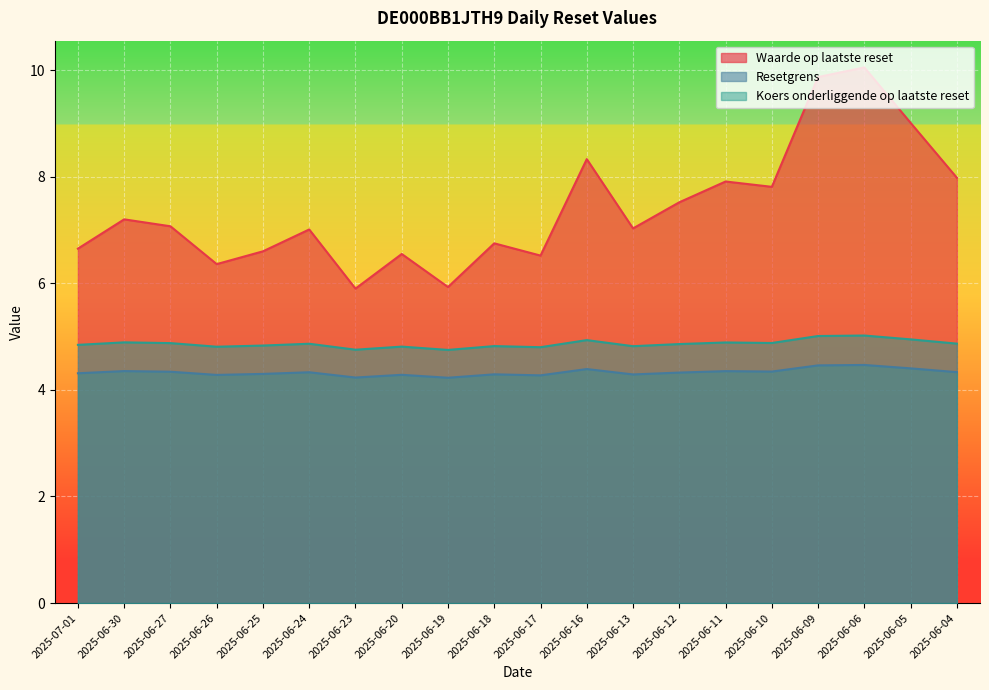

How many values in the Waarde op laatste reset series are below 7?

8